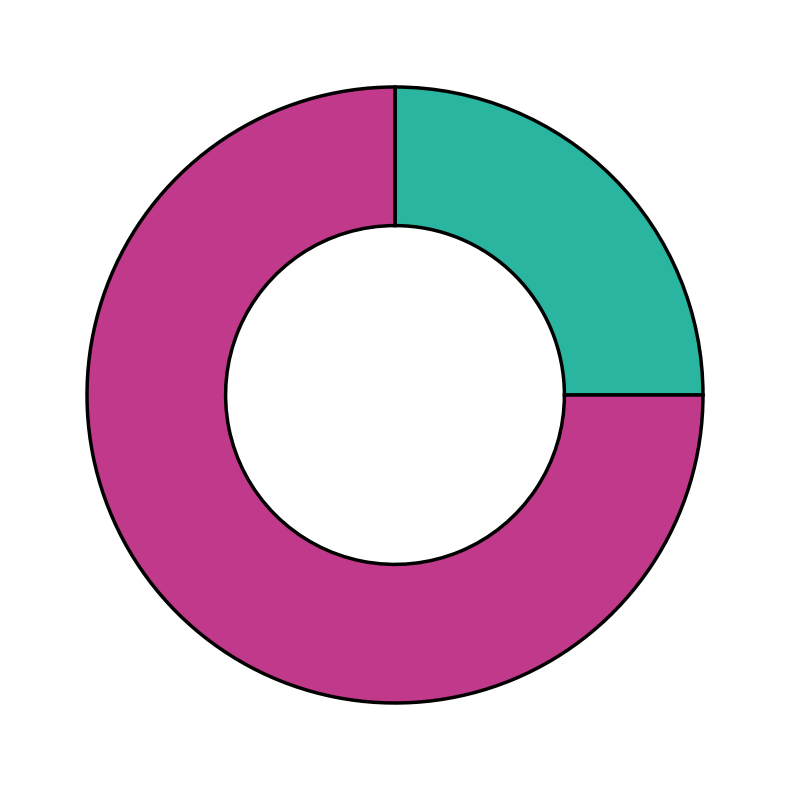

Does any single category account for the majority?

Yes